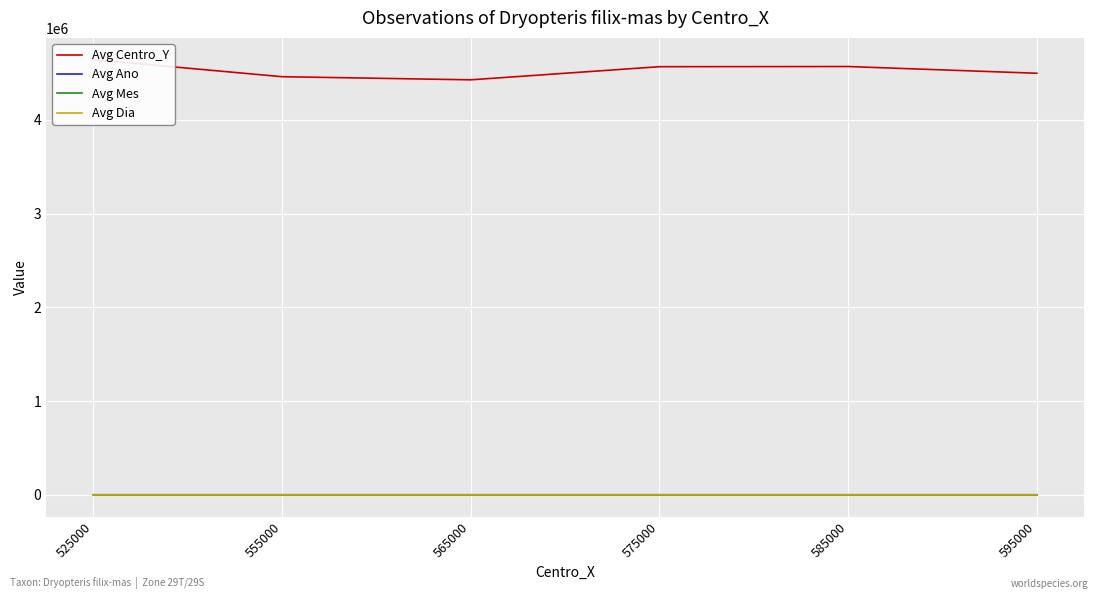

At 595000, list the series in order from largest to smallest.

Avg Centro_Y, Avg Ano, Avg Dia, Avg Mes